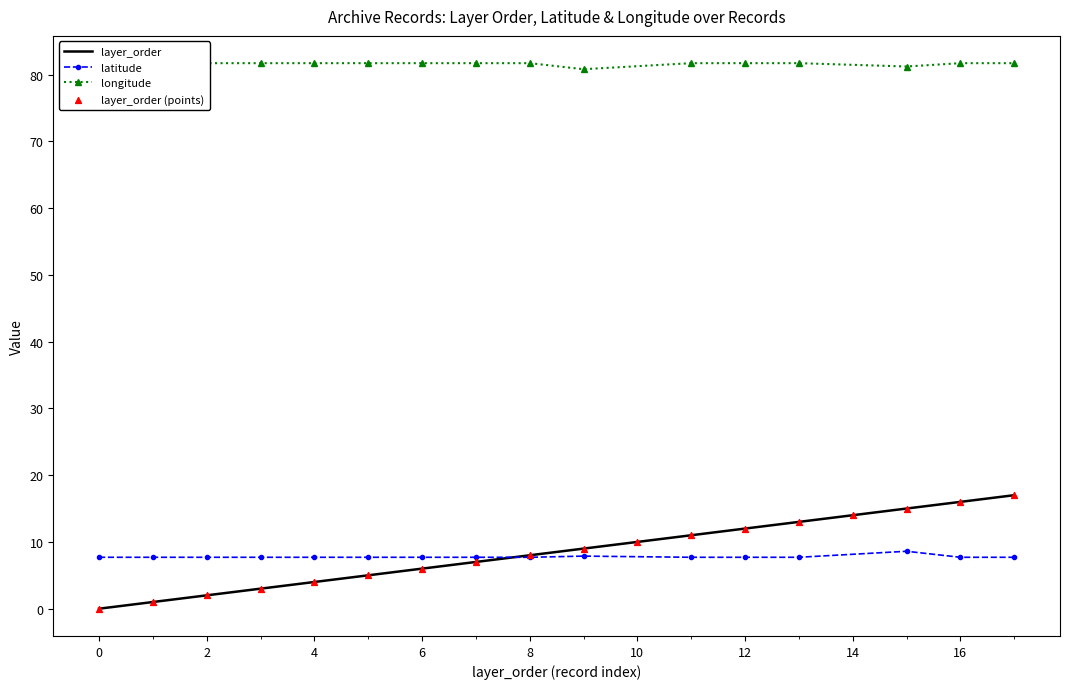

What is the change in value from 11 to 15?

+4